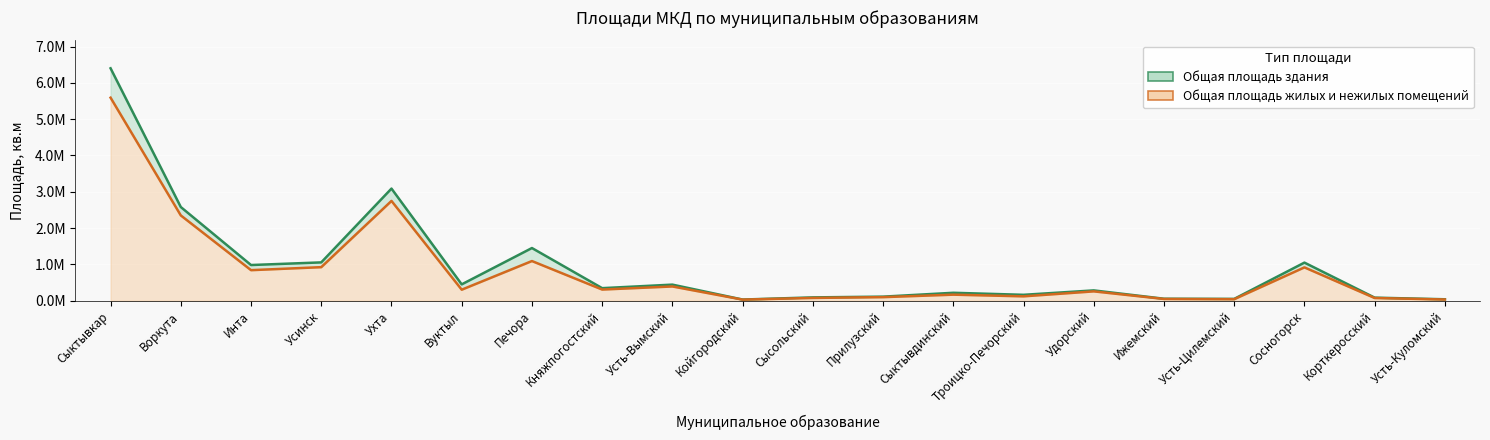

How many lines are shown in the chart?

2